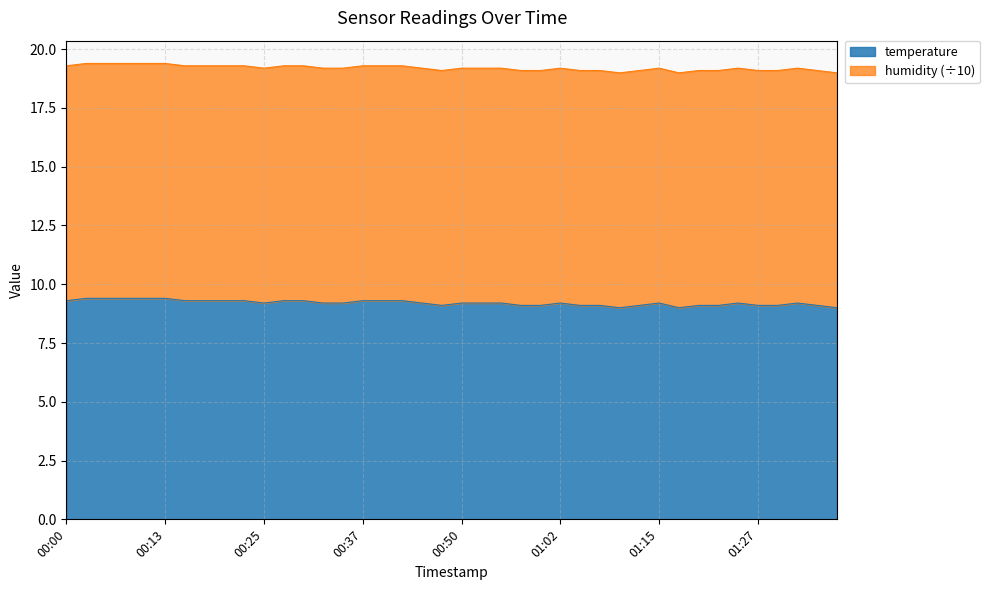

How many points are lower than both their immediate neighbors (excluding endpoints)?

4